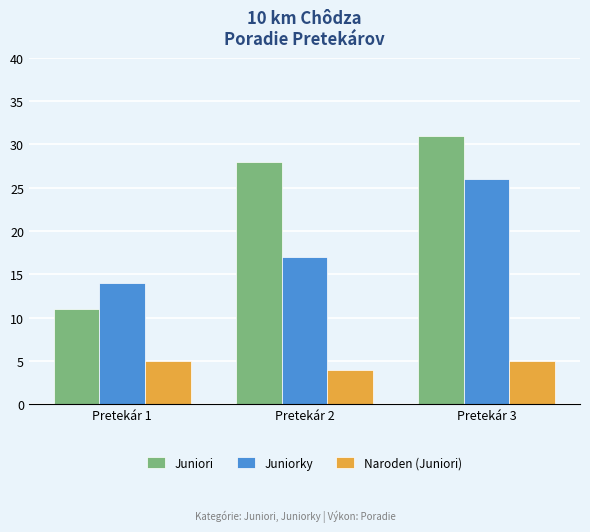

How many bars are there in each group?

3